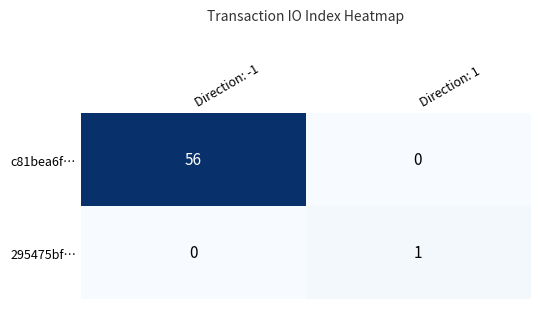

What is the average value of the c81bea6f… series?

28